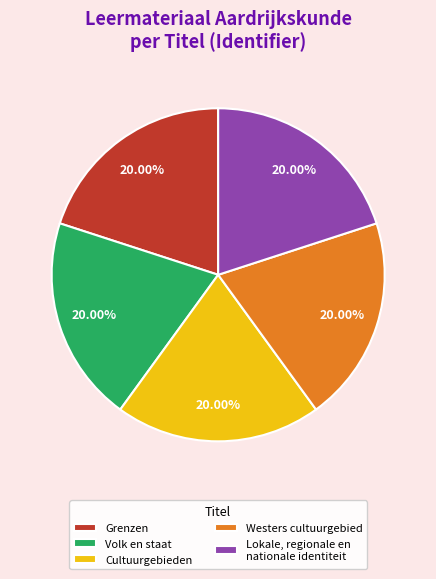

Does Westers cultuurgebied account for over 50% of the chart?

No